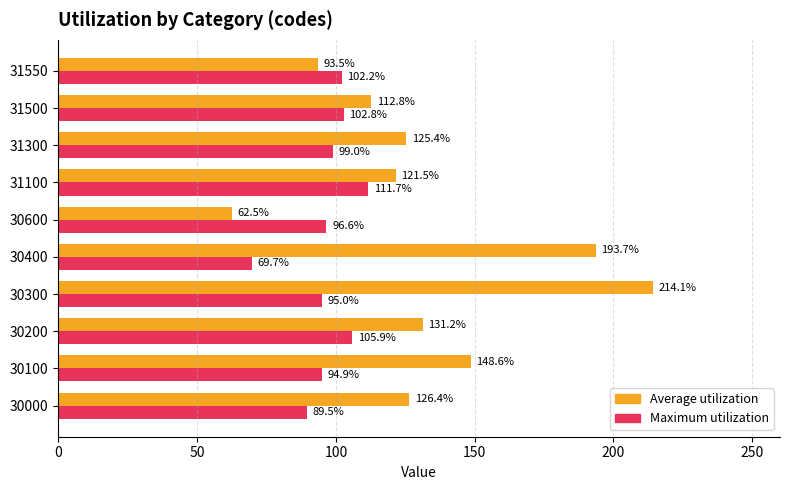

What is the difference between the maximum and minimum values in the Maximum utilization series?

42.0